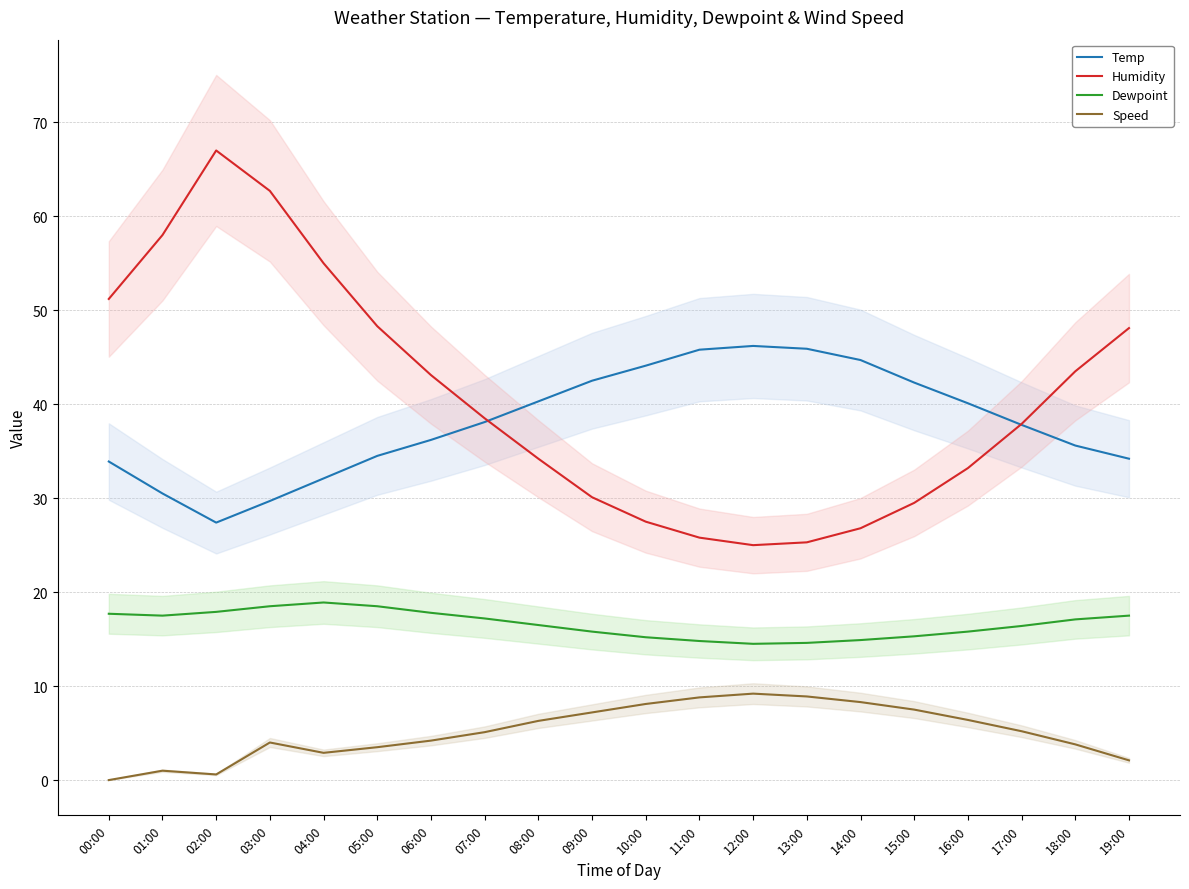

What is the approximate value of Dewpoint at 14:00?

14.9